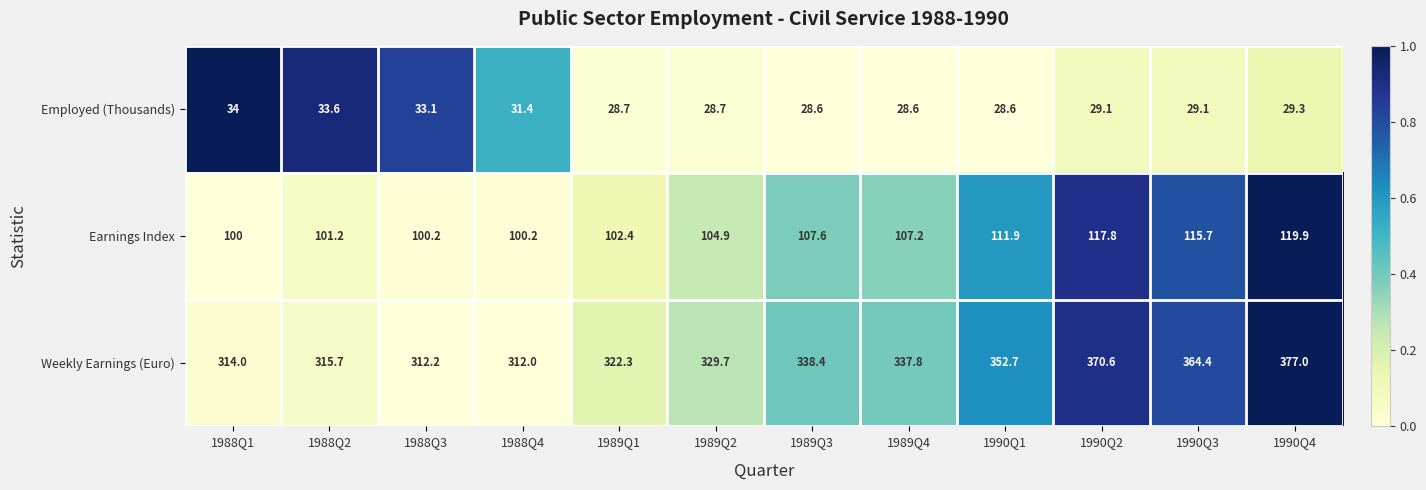

Which series has the largest total across all categories?

Weekly Earnings (Euro)